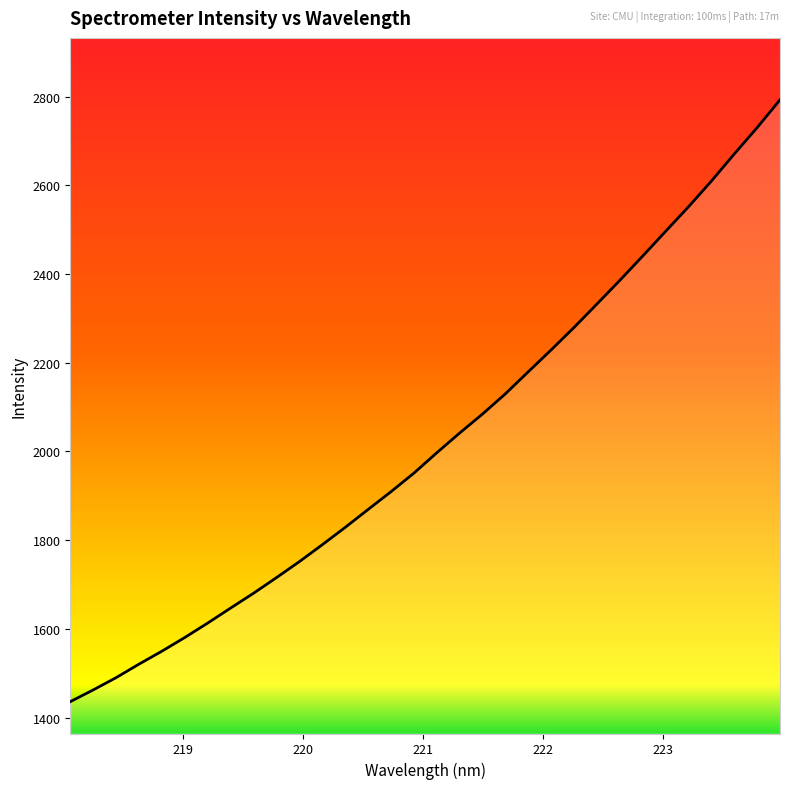

Reading right to left, extract all data points from this chart.

2792.6	2729.9	2670.6	2609.5	2551.5	2496.2	2440.6	2385.8	2332.5	2279.7	2229.1	2179.8	2130.1	2084.4	2041.6	1997.0	1951.1	1909.3	1869.2	1828.8	1789.7	1751.6	1715.6	1680.4	1647.0	1613.2	1580.6	1549.7	1520.5	1490.0	1462.3	1435.9